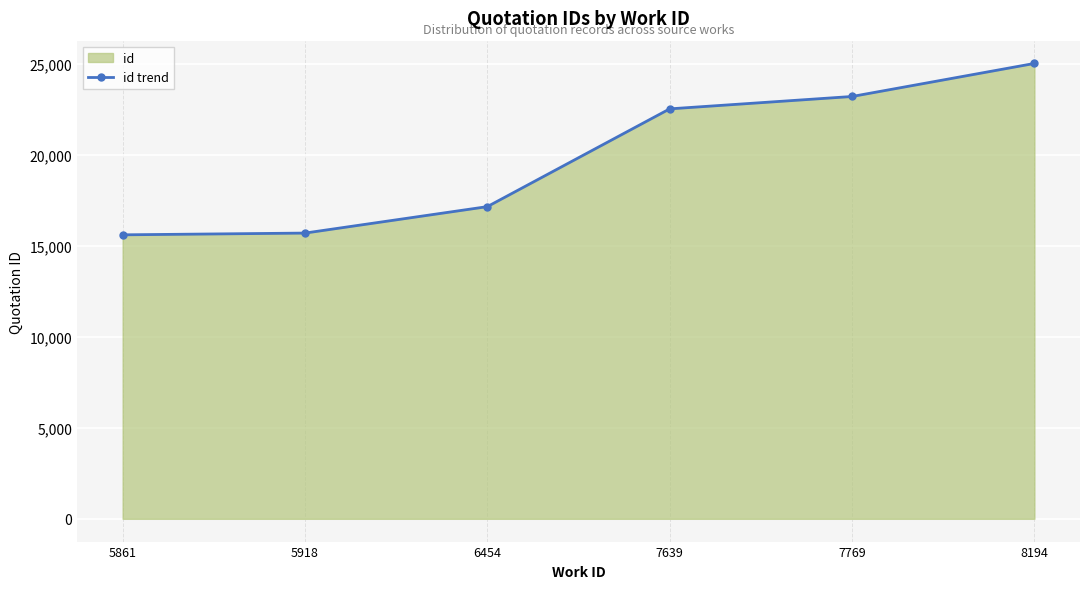

List the labels in order of value, largest first.

8194, 7769, 7639, 6454, 5918, 5861